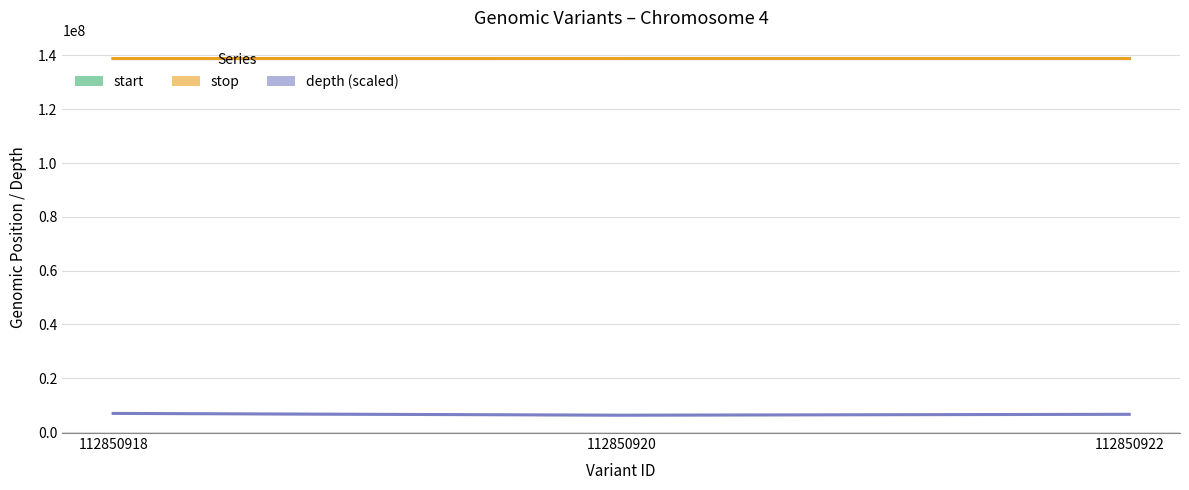

Is it true that stop equals 138866076.0 at 112850922?

True